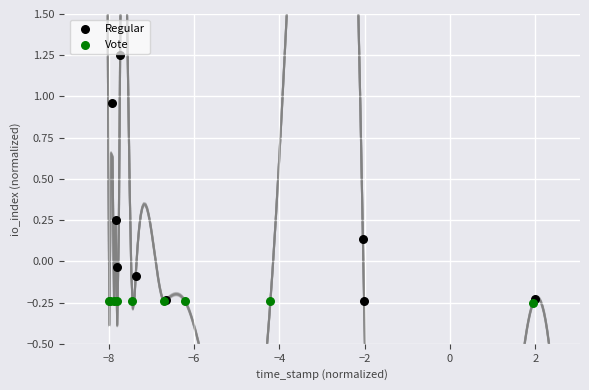

Which series reaches the maximum Y coordinate?

Regular